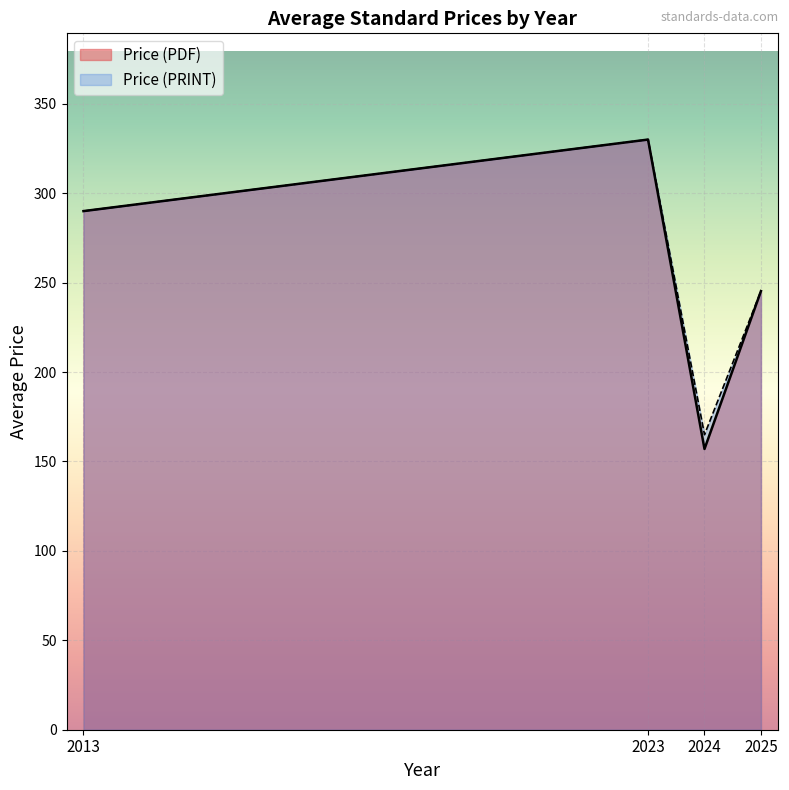

Is the value of Price (PRINT) at 2025 (ISO) greater than the value of Price (PDF) at 2021?

No